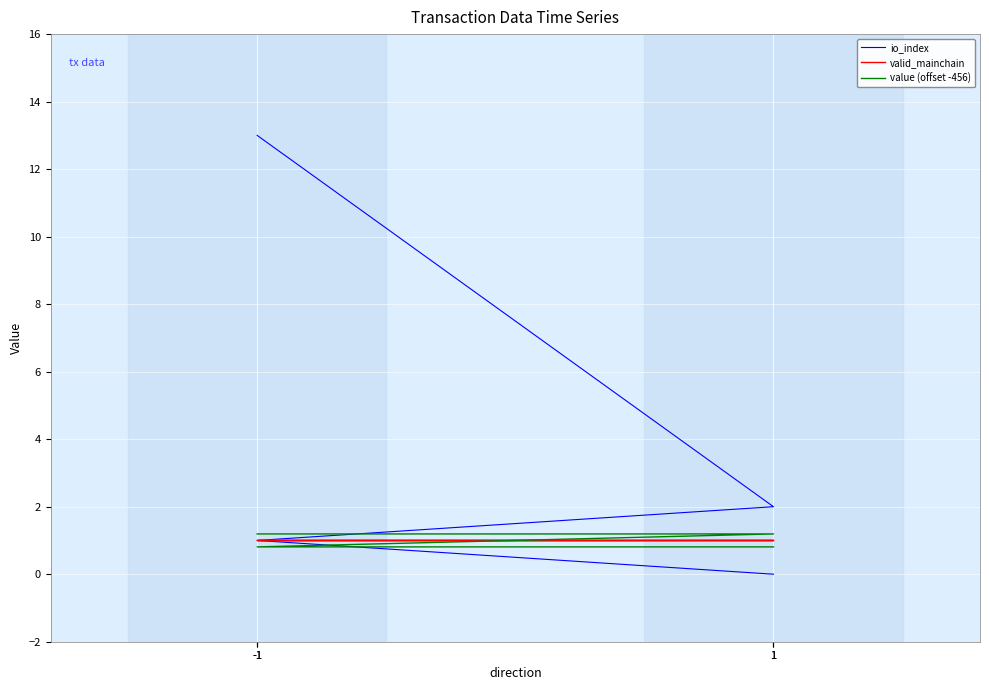

Rank the series by their maximum value, from highest to lowest.

io_index, value (offset -456), valid_mainchain